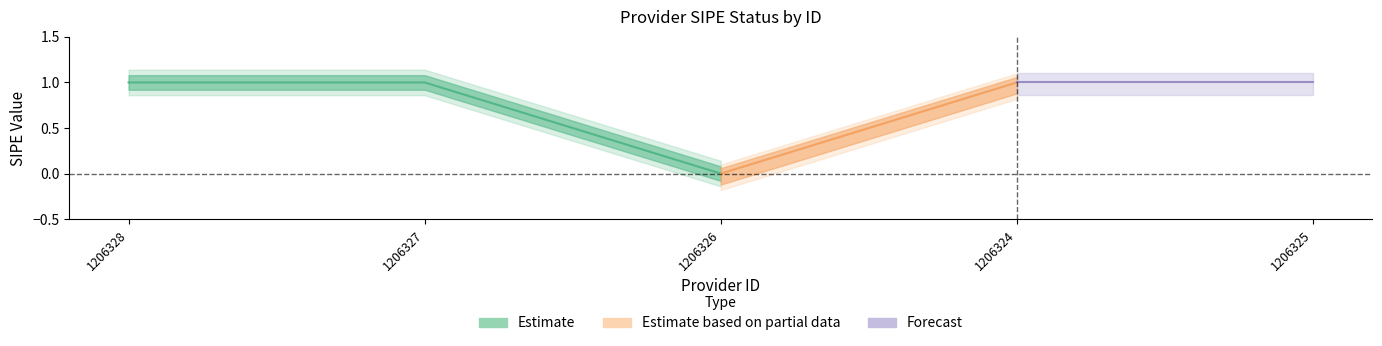

What is the difference between the maximum and minimum values?

1